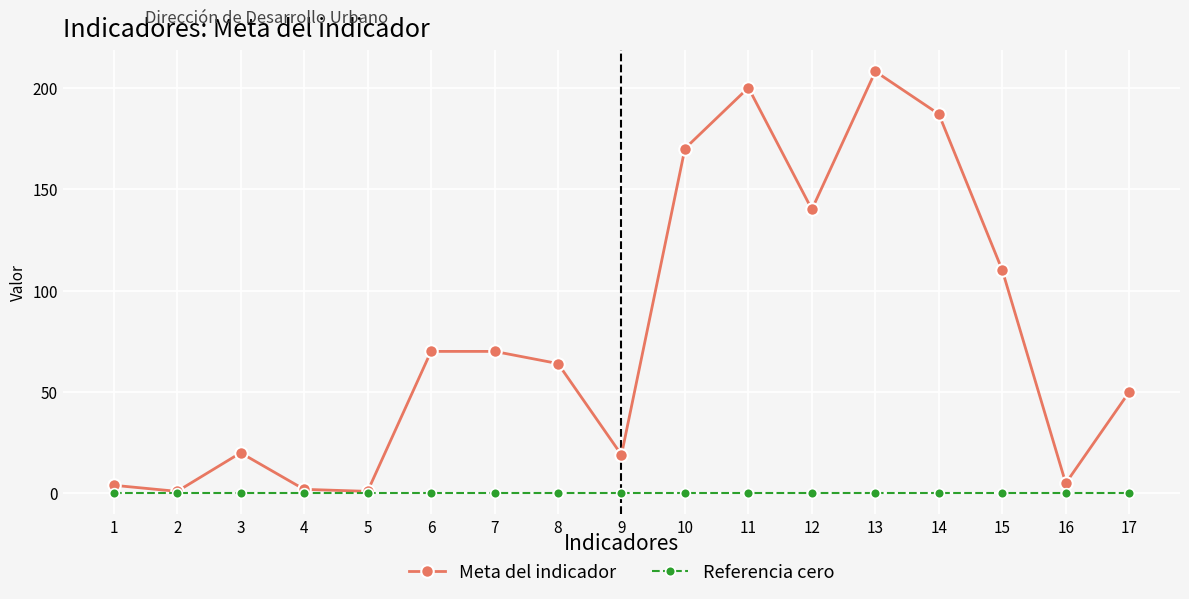

At which category does the chart reach its peak across all series?

13